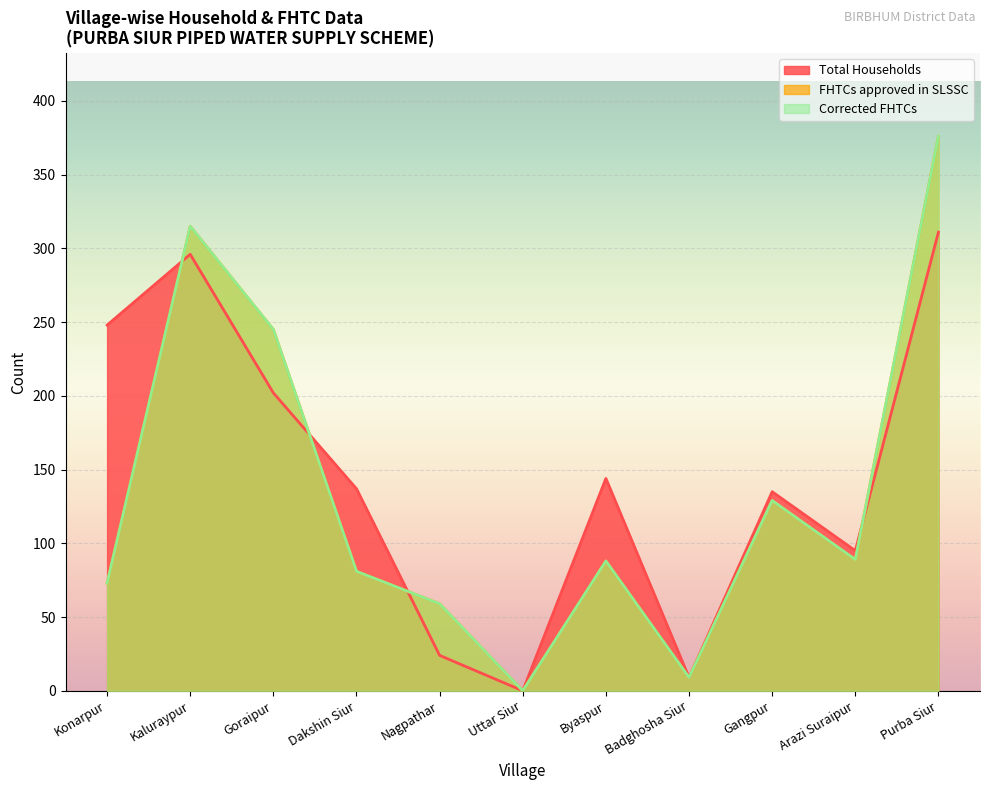

What is the label of the 4th point from the right?

Badghosha Siur